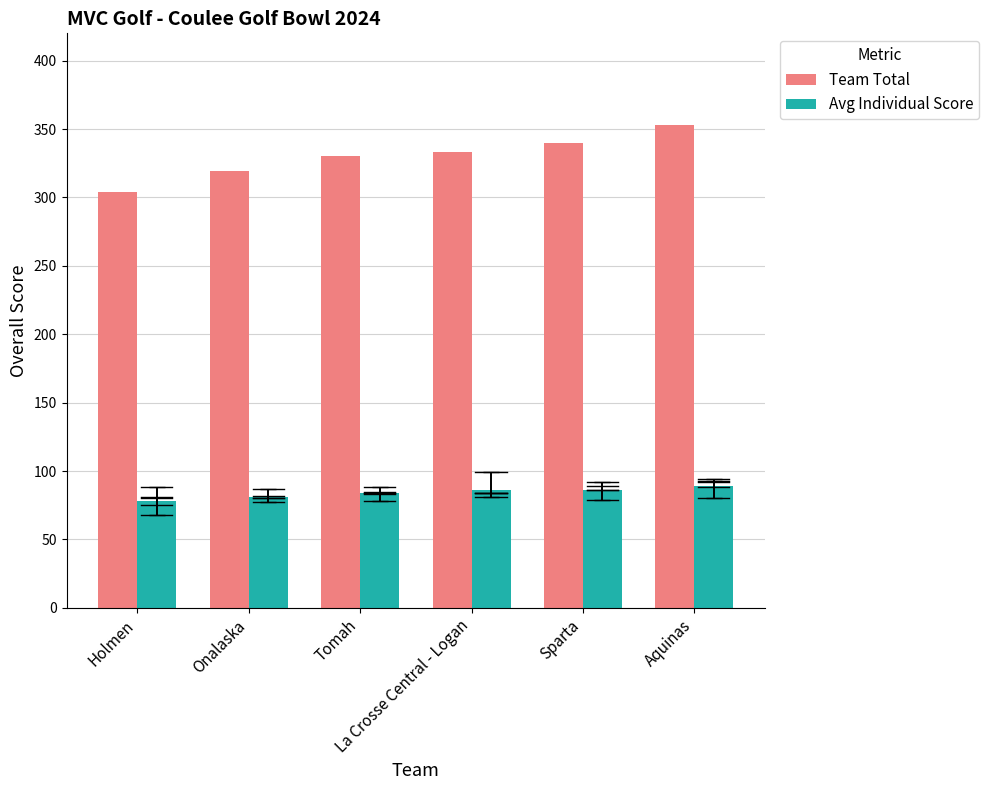

Rank the series at Holmen from highest to lowest value.

Team Total, Avg Individual Score